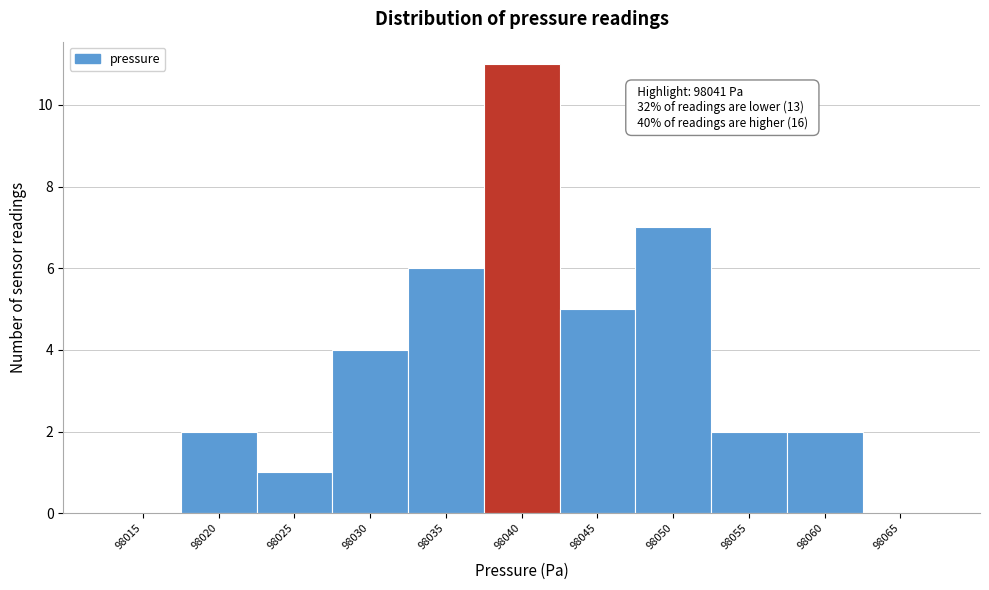

Reading right to left, transcribe all the data shown in this chart.

98065=0	98060=2	98055=2	98050=7	98045=5	98040=11	98035=6	98030=4	98025=1	98020=2	98015=0